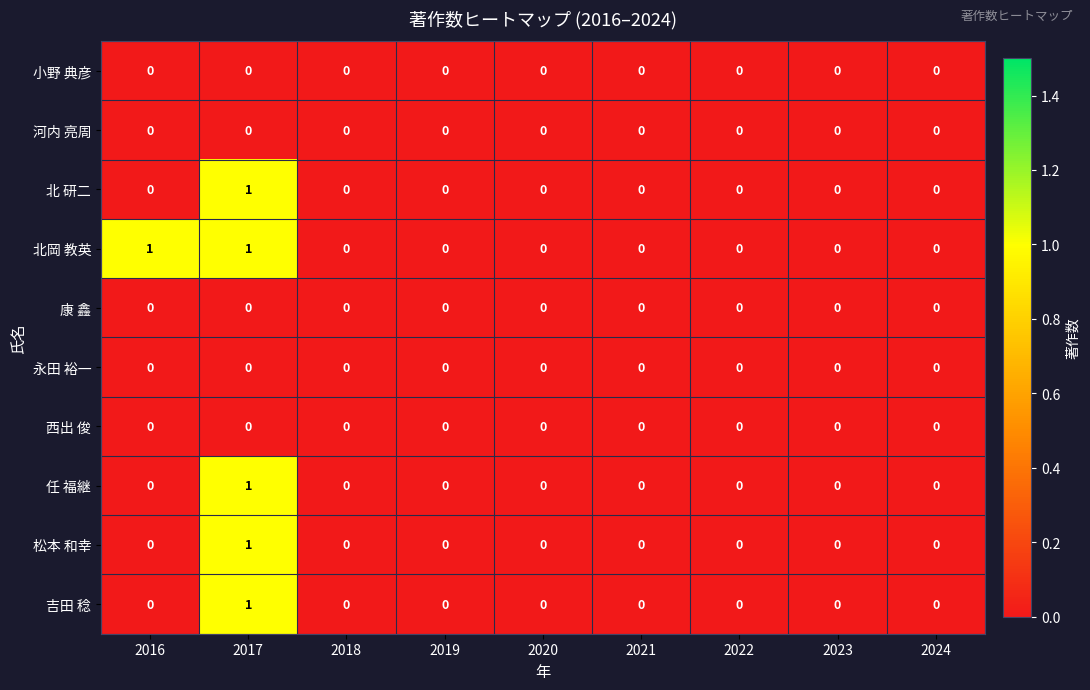

Which category has the highest value in the 松本 和幸 series?

2017